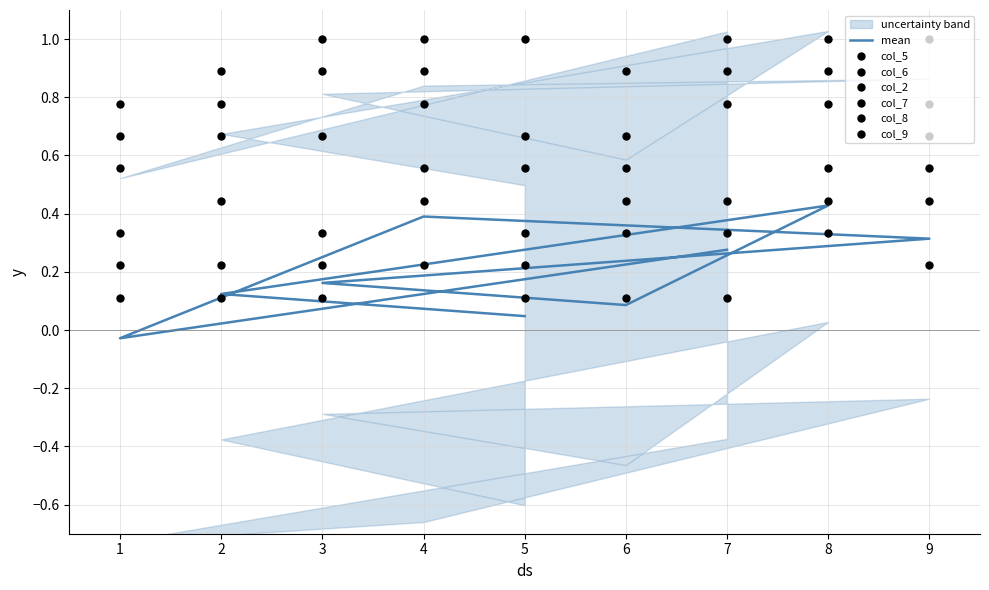

What is the total value across all series at 3?

3.2